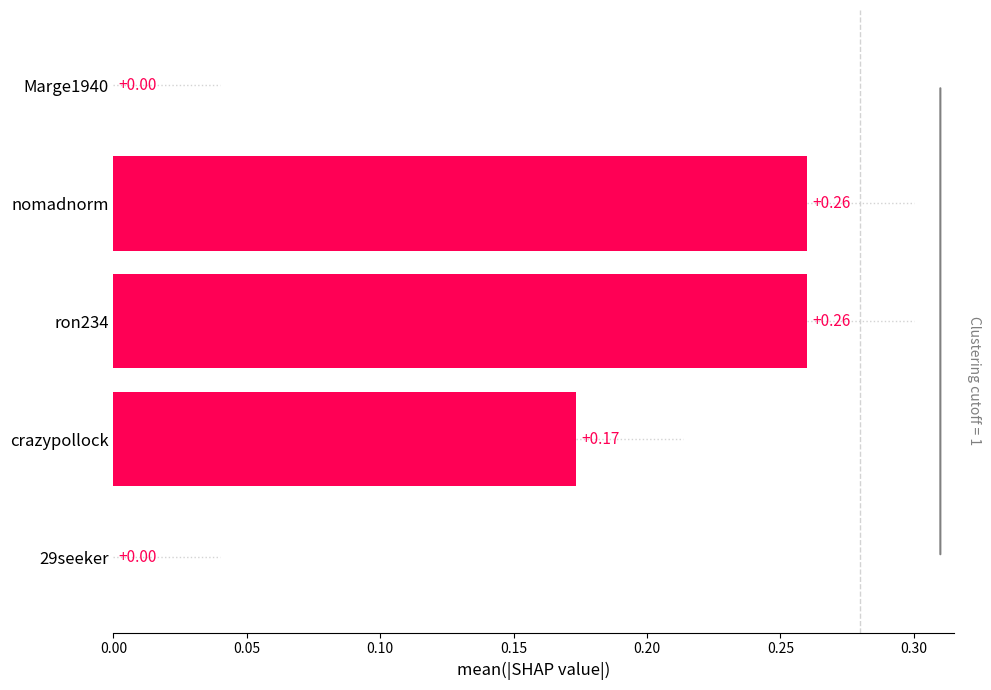

What is the sum of the values at nomadnorm and ron234?

0.5